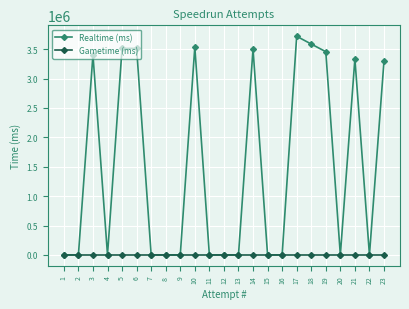

Which series has the largest range (max minus min)?

Realtime (ms)